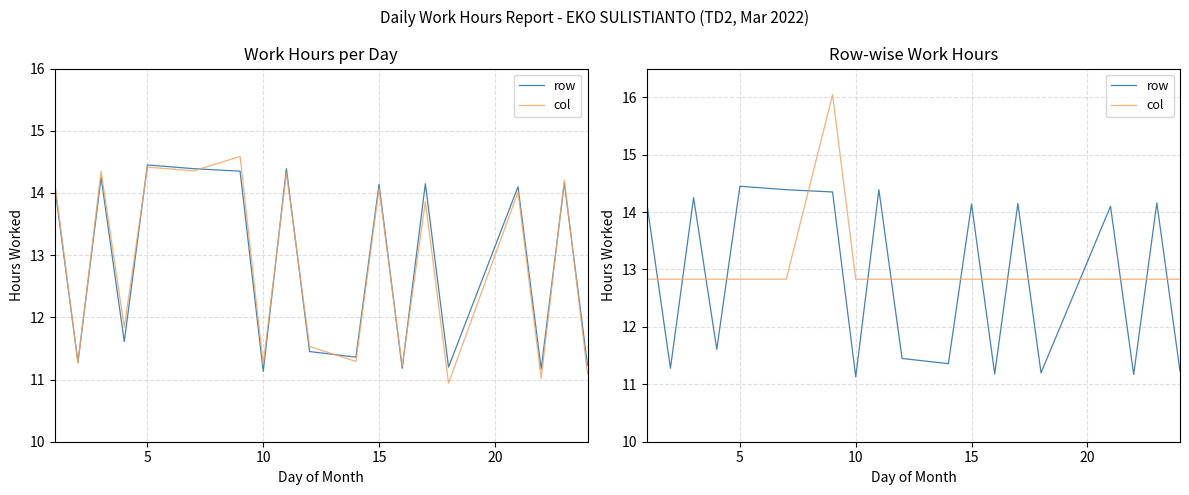

Count the number of data series in this chart.

2